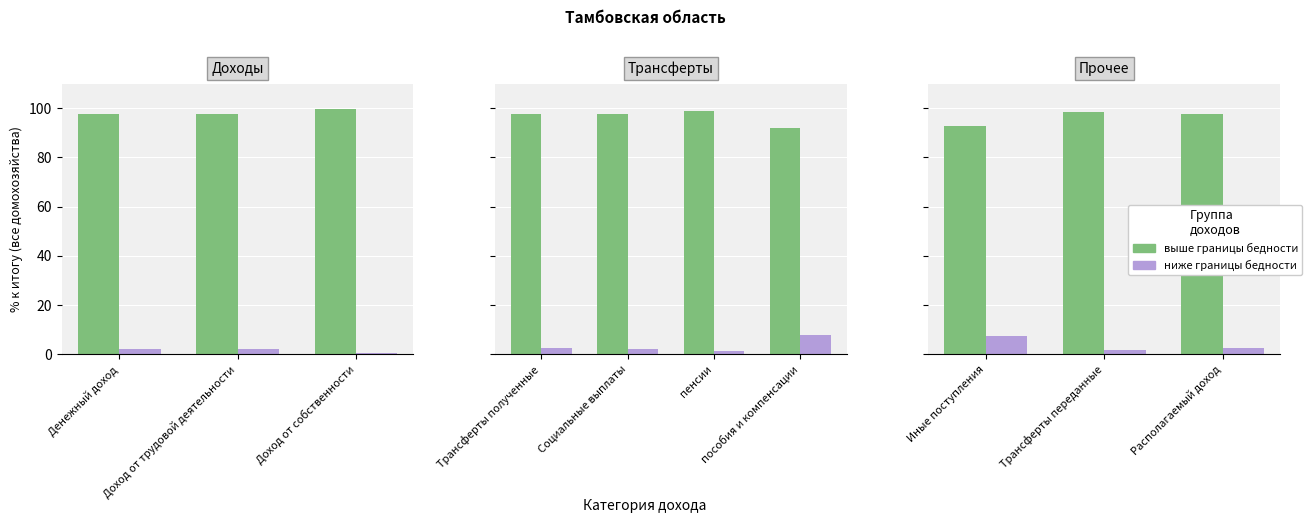

How many groups of bars are there?

3